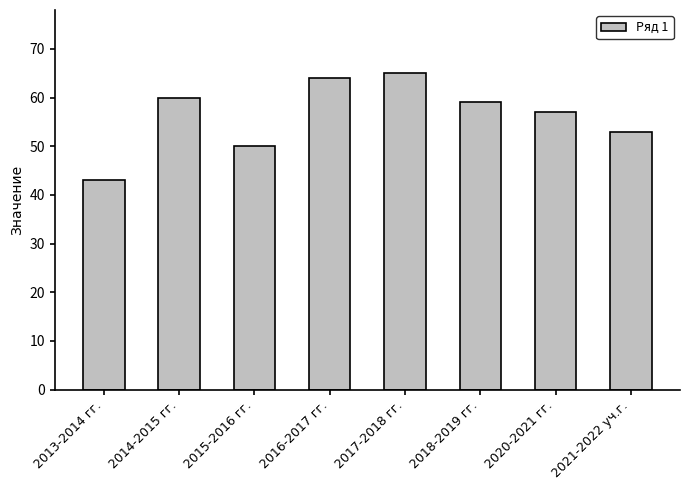

List the labels in order of value, largest first.

2017-2018 гг., 2016-2017 гг., 2014-2015 гг., 2018-2019 гг., 2020-2021 гг., 2021-2022 уч.г., 2015-2016 гг., 2013-2014 гг.